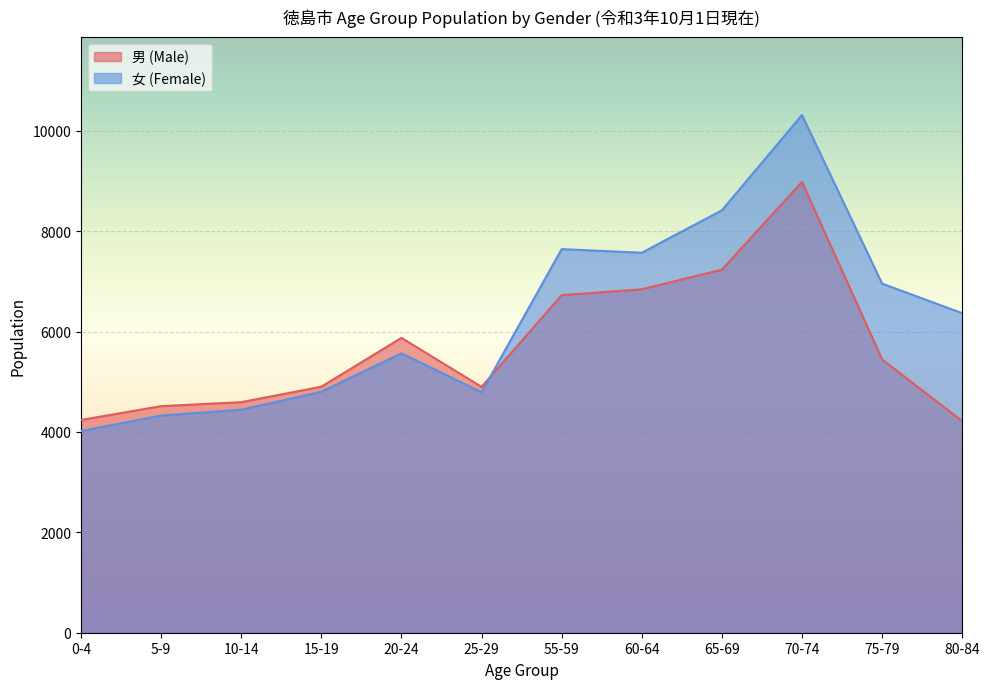

Reading right to left, transcribe all the data shown in this chart.

男 (Male): 4216	5447	8983	7235	6843	6726	4899	5875	4902	4594	4515	4239
女 (Female): 6367	6957	10316	8417	7572	7644	4792	5568	4802	4444	4327	4019